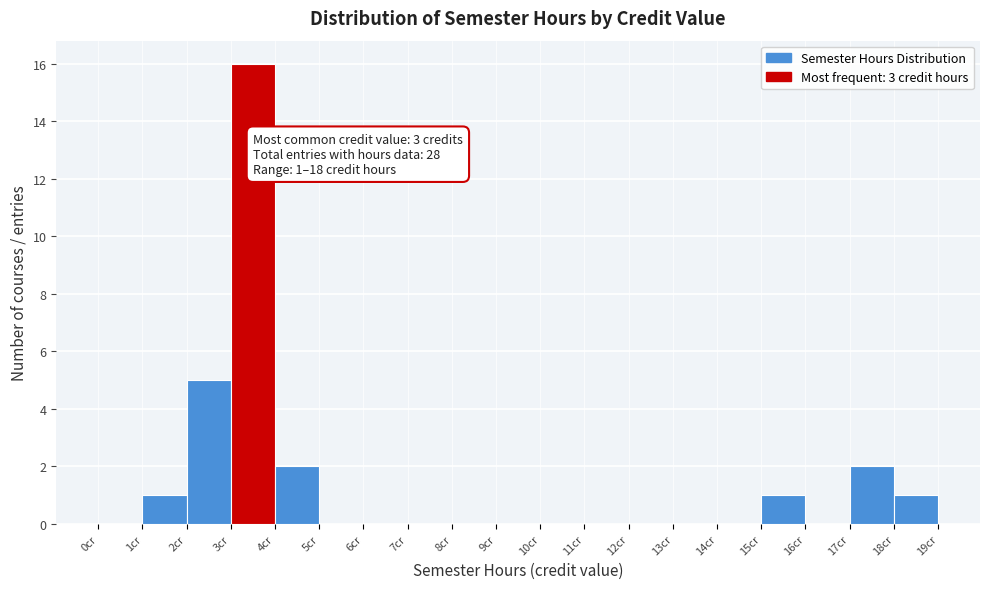

Which range on the x-axis has the tallest bar?

3 to 4